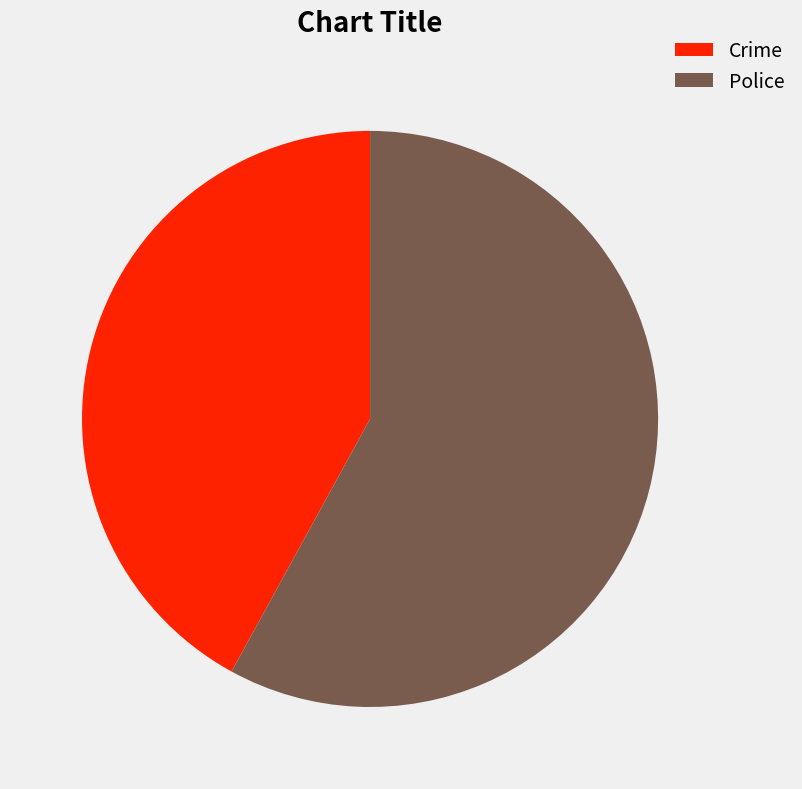

Which slice is the largest?

Police